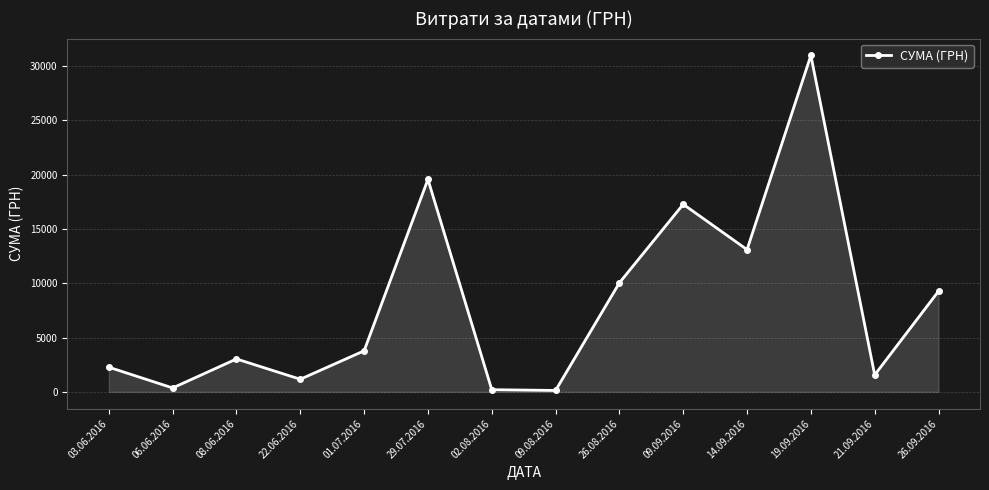

Which category has the highest value across all series?

19.09.2016